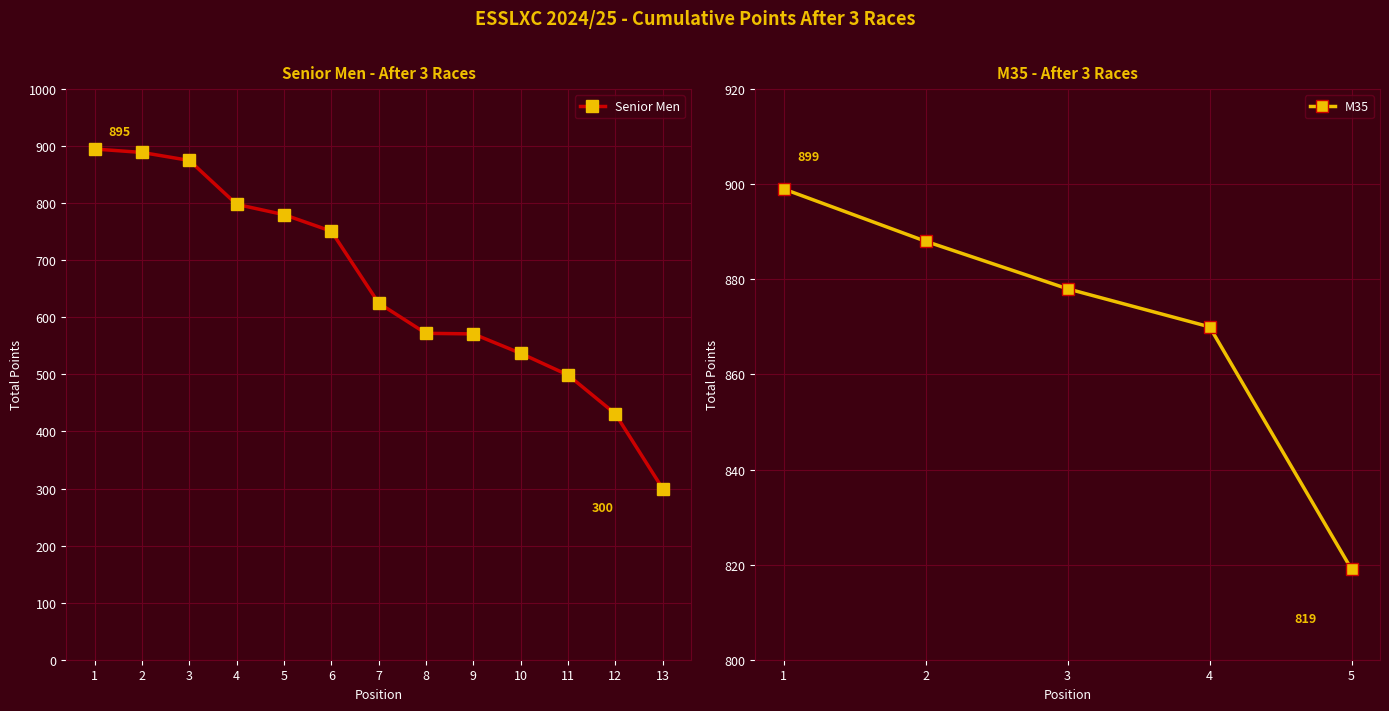

Rank the categories by value from lowest to highest.

13, 12, 11, 10, 9, 8, 7, 6, 5, 4, 3, 2, 1